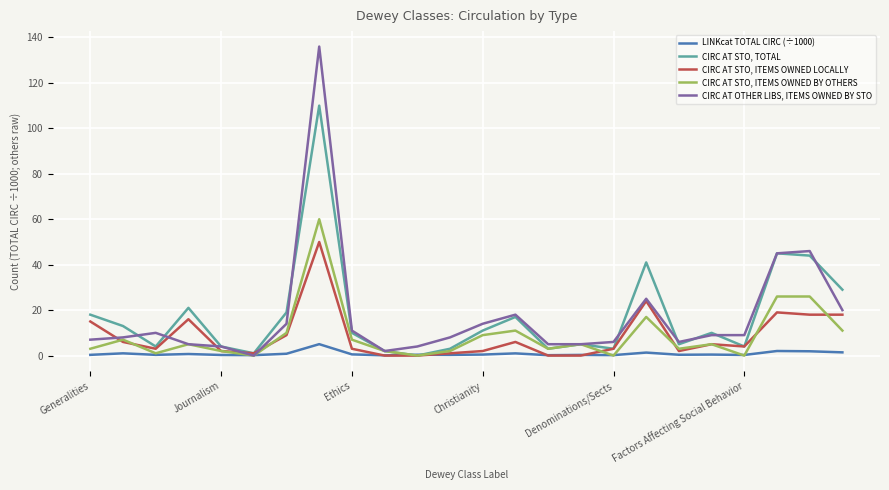

Which series has the widest spread of values?

CIRC AT OTHER LIBS, ITEMS OWNED BY STO